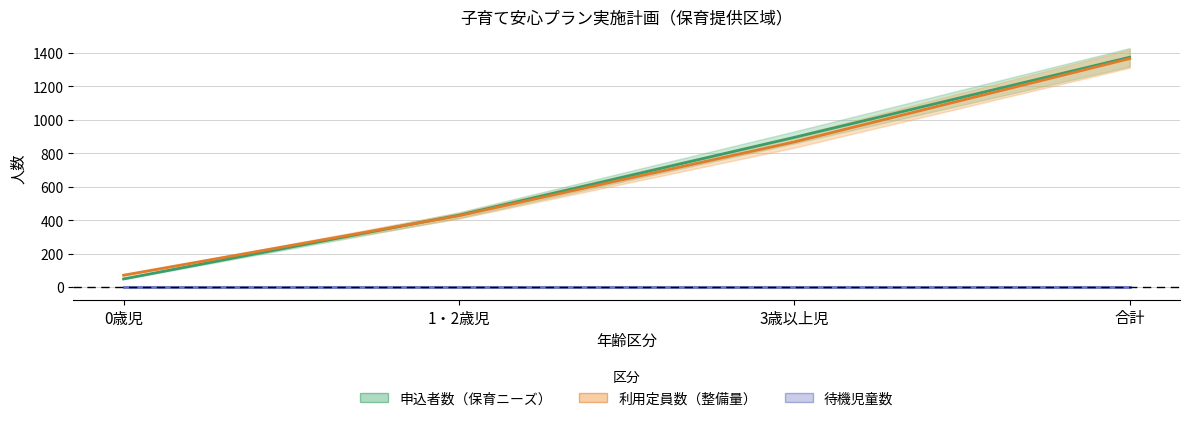

Which series has the largest total across all categories?

申込者数（保育ニーズ）